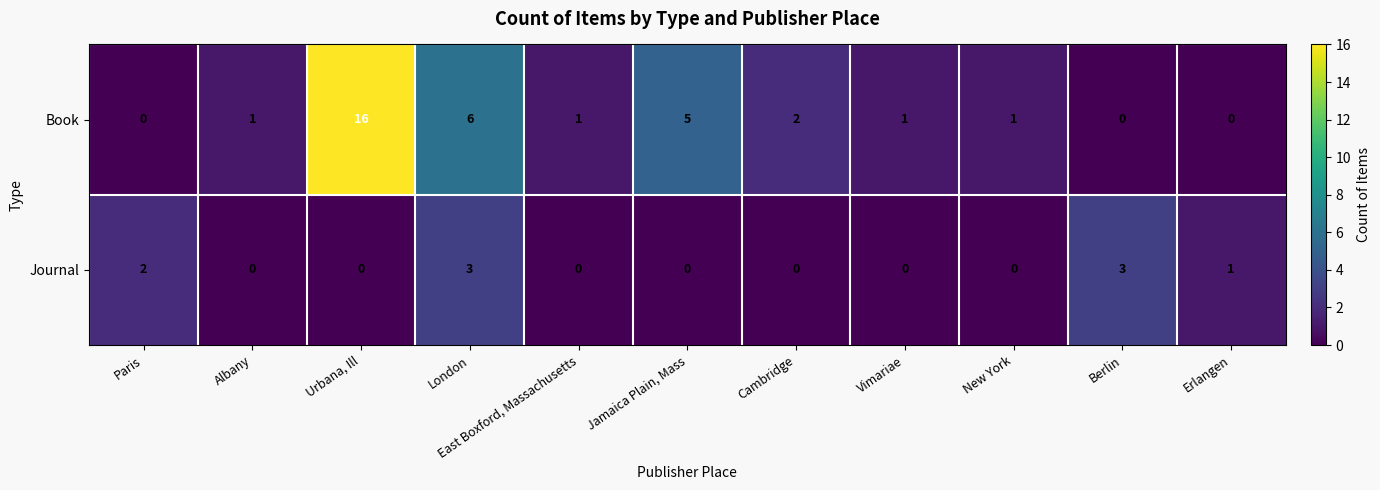

At which category is the sum across all series the highest?

Urbana, Ill